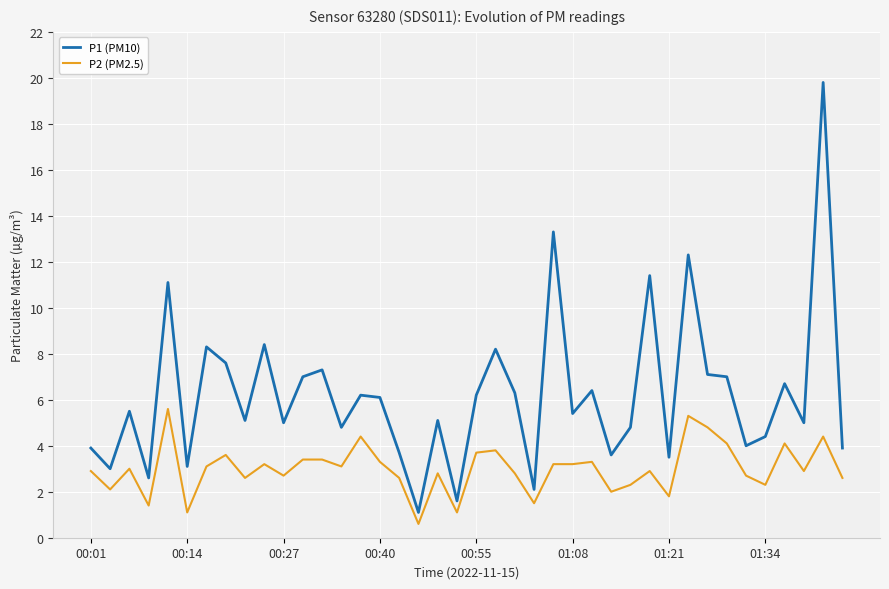

True or false: P1 (PM10) and P2 (PM2.5) intersect in this chart.

False